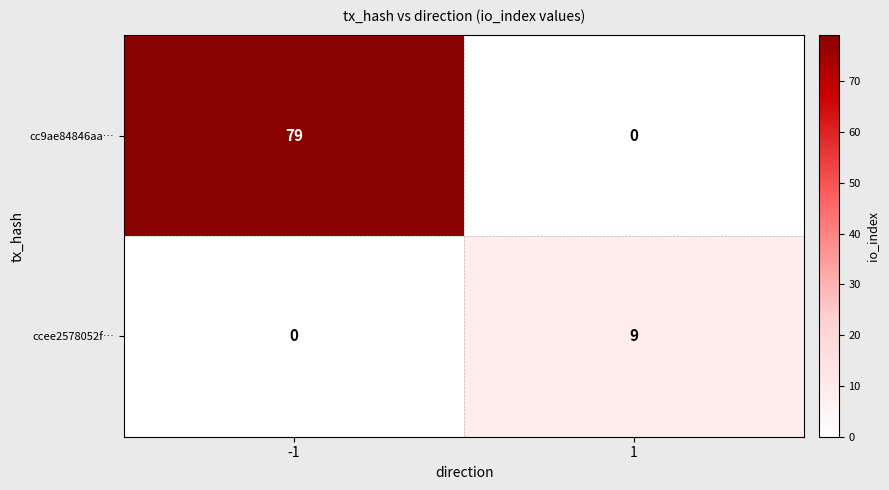

Rank the series by their average value, from lowest to highest.

ccee2578052f…, cc9ae84846aa…